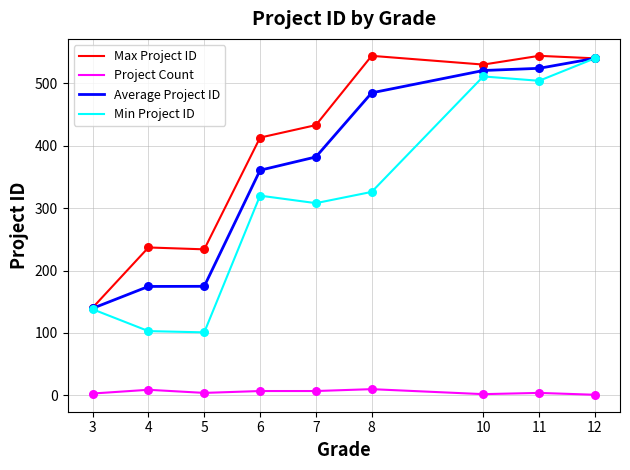

Which series changed the most between 5 and 7?

Average Project ID